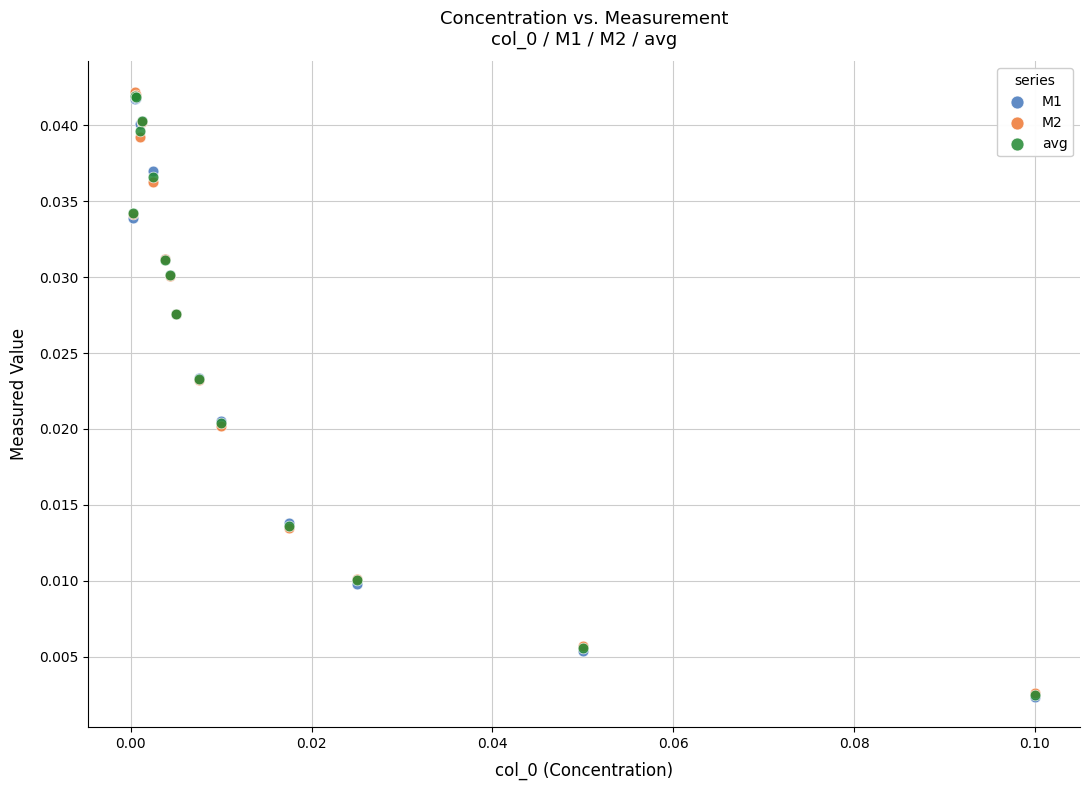

What are all the series names shown in the legend?

M1, M2, avg